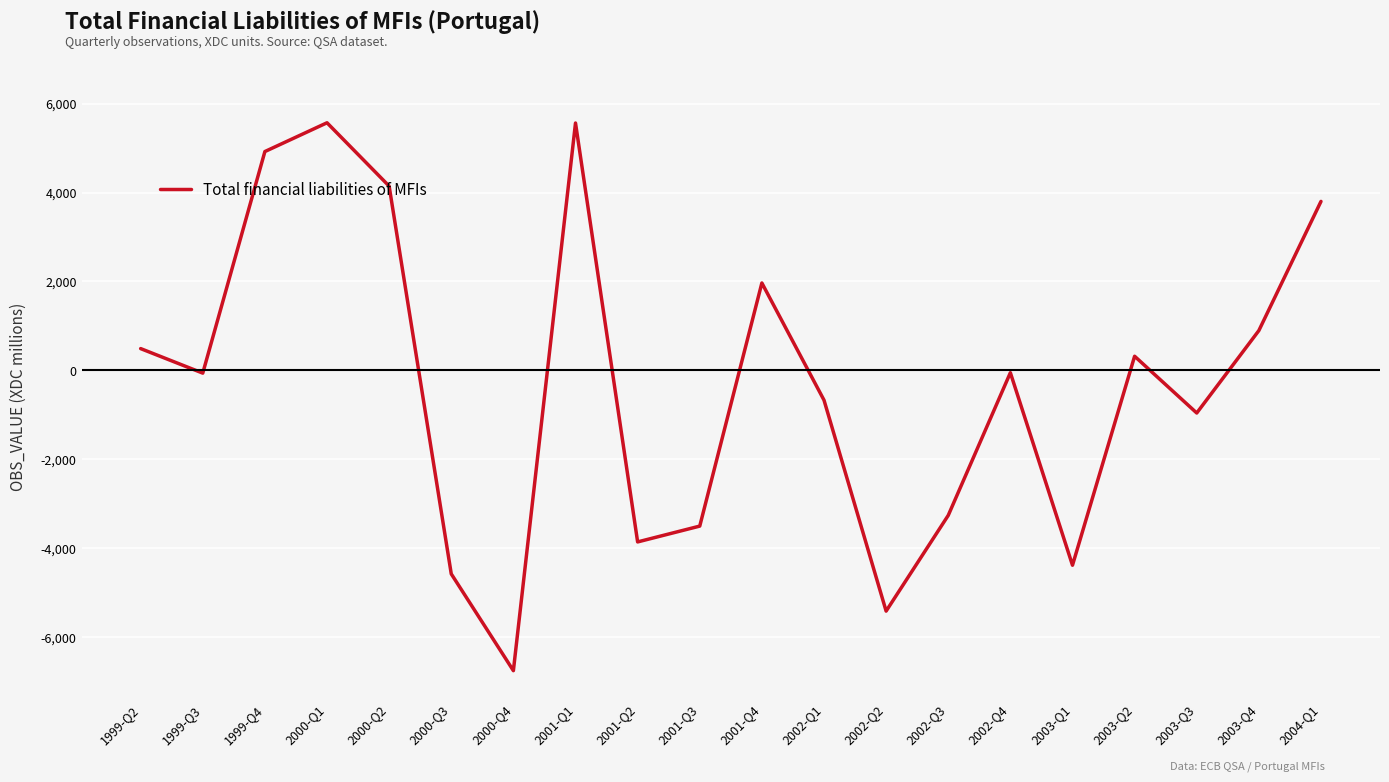

Is this an area chart (filled region under the line)?

No